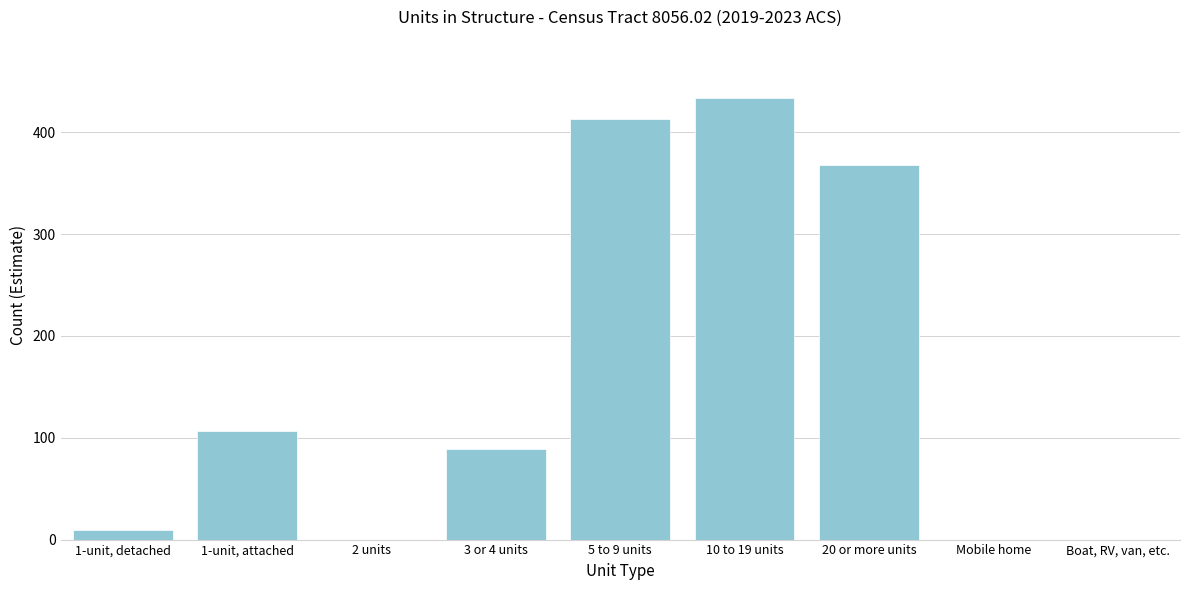

Reading left to right, extract all data points from this chart.

1-unit, detached=9	1-unit, attached=107	2 units=0	3 or 4 units=89	5 to 9 units=413	10 to 19 units=434	20 or more units=368	Mobile home=0	Boat, RV, van, etc.=0